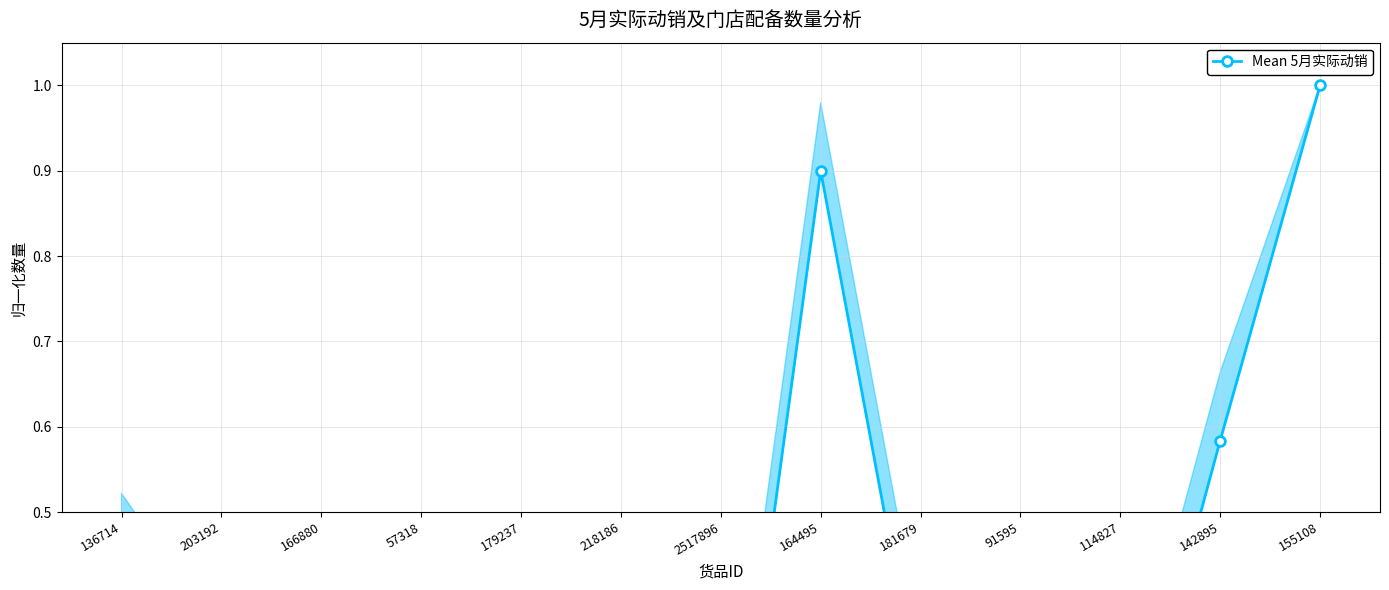

True or false: the data shows 0.4 at 181679.

False